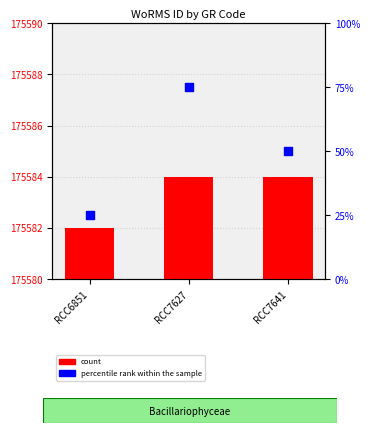

What are all the series names shown in the legend?

count, percentile rank within the sample